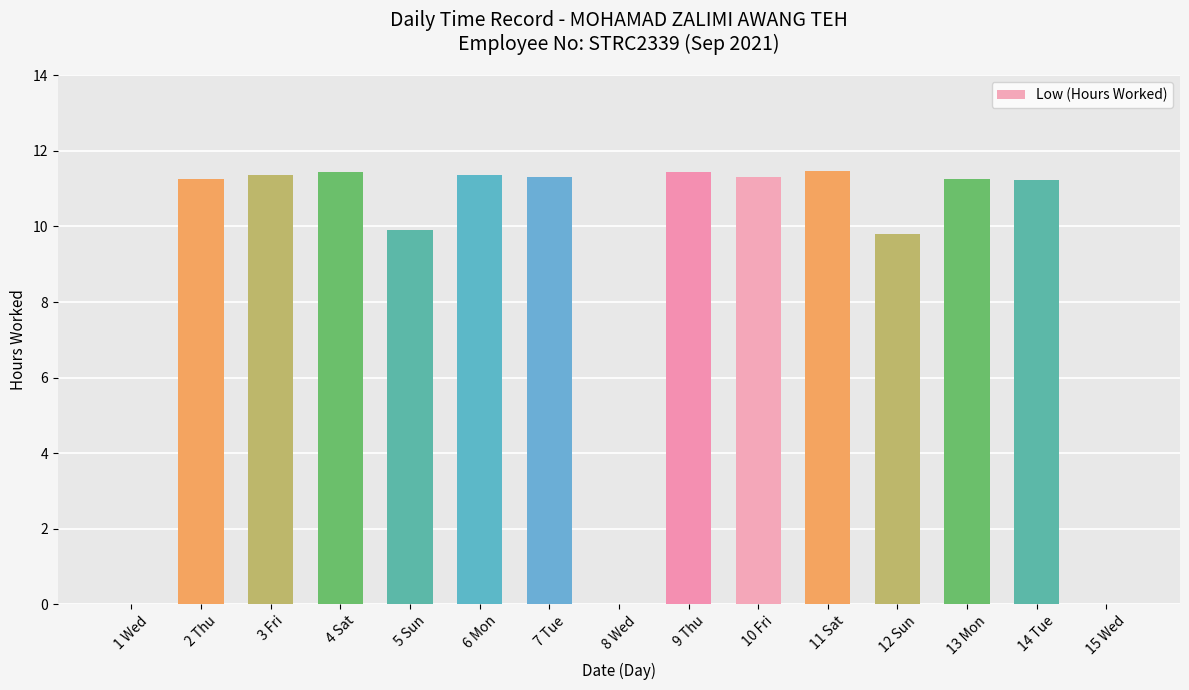

What is the change in value from 4 Sat to 5 Sun?

-1.5